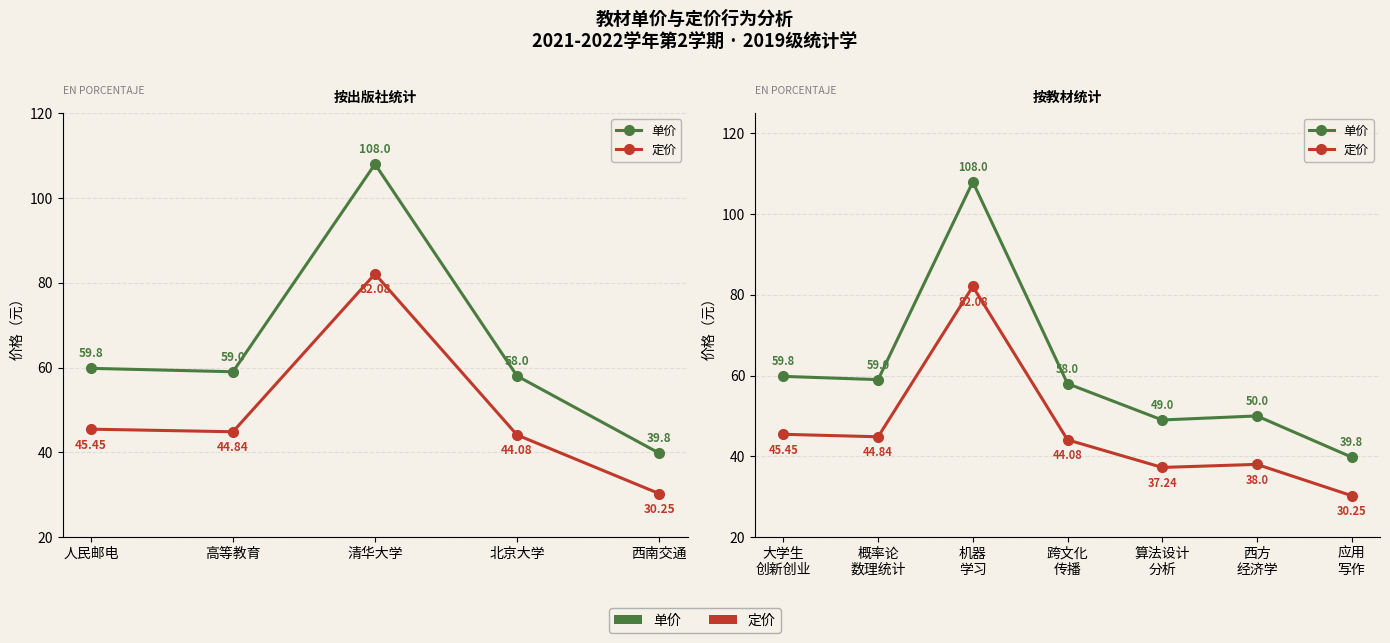

Reading left to right, transcribe all the data shown in this chart.

单价: 59.8	59.0	108.0	58.0	49.0	50.0	39.8
定价: 45.5	44.8	82.1	44.1	37.2	38.0	30.2